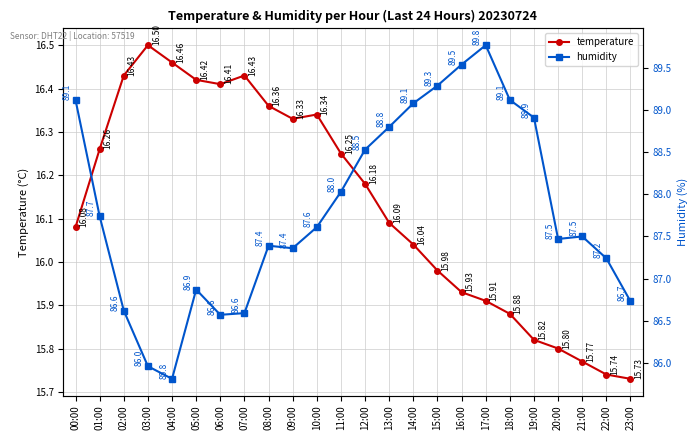

Read the humidity value at 00:00.

89.1